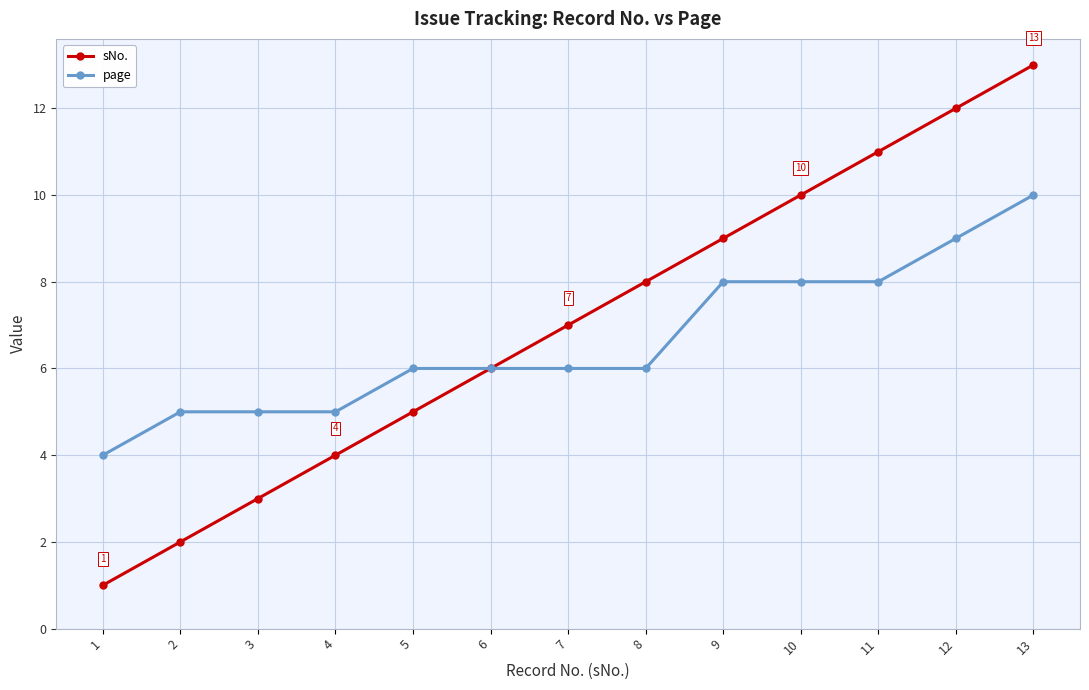

What is the value of the page point at the 2nd from the left?

5